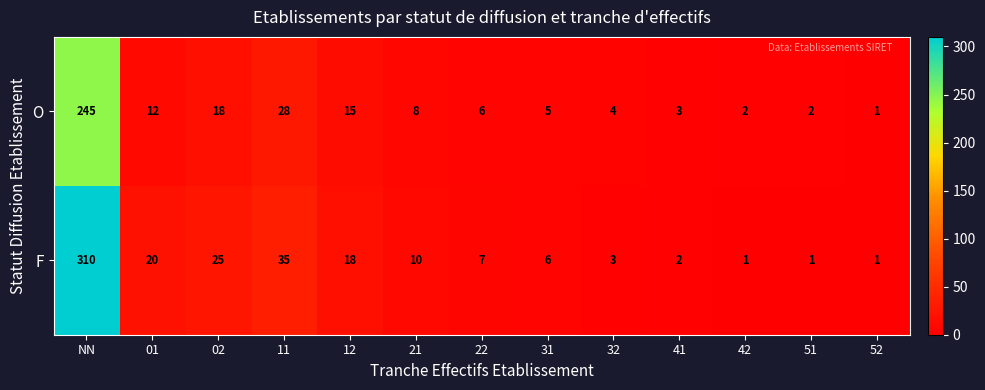

At which label is F closest to 155?

11